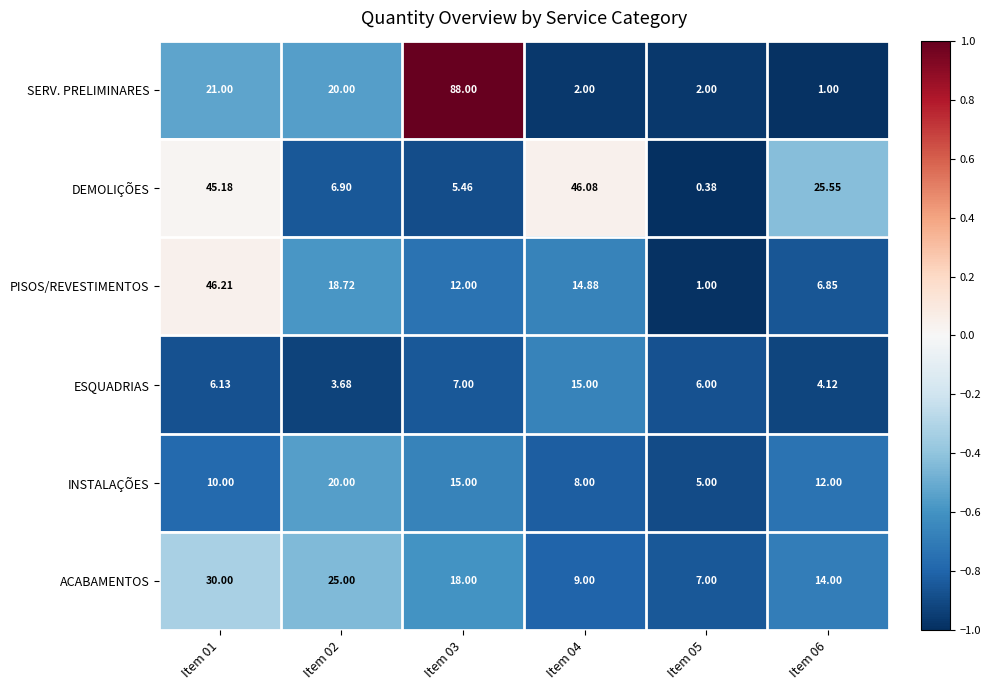

Which series has the widest spread of values?

SERV. PRELIMINARES